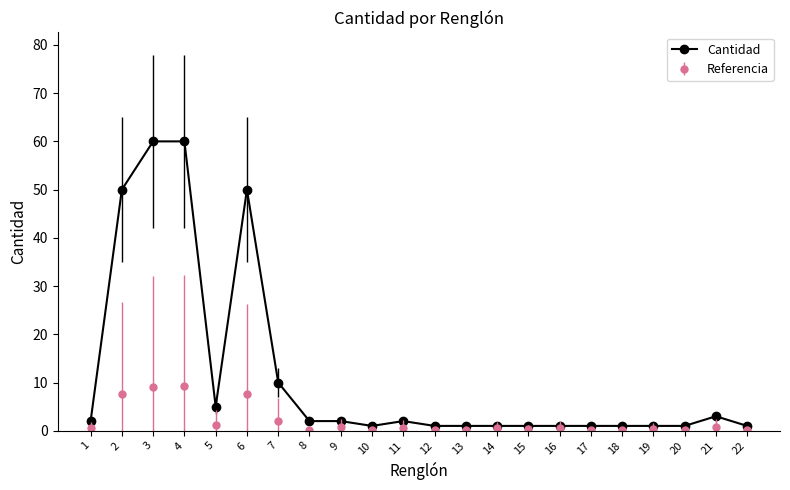

Reading right to left, transcribe all the data shown in this chart.

1	3	1	1	1	1	1	1	1	1	1	2	1	2	2	10	50	5	60	60	50	2